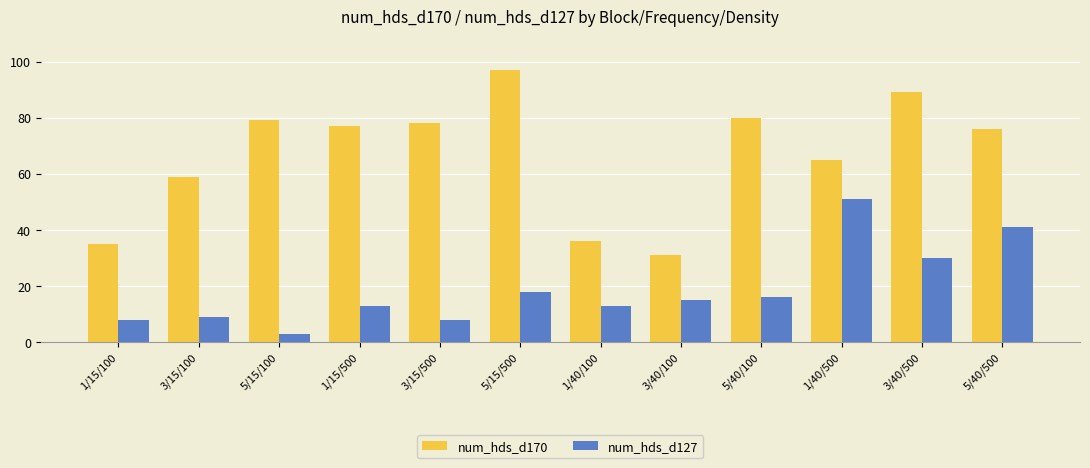

Are the bars horizontal?

No